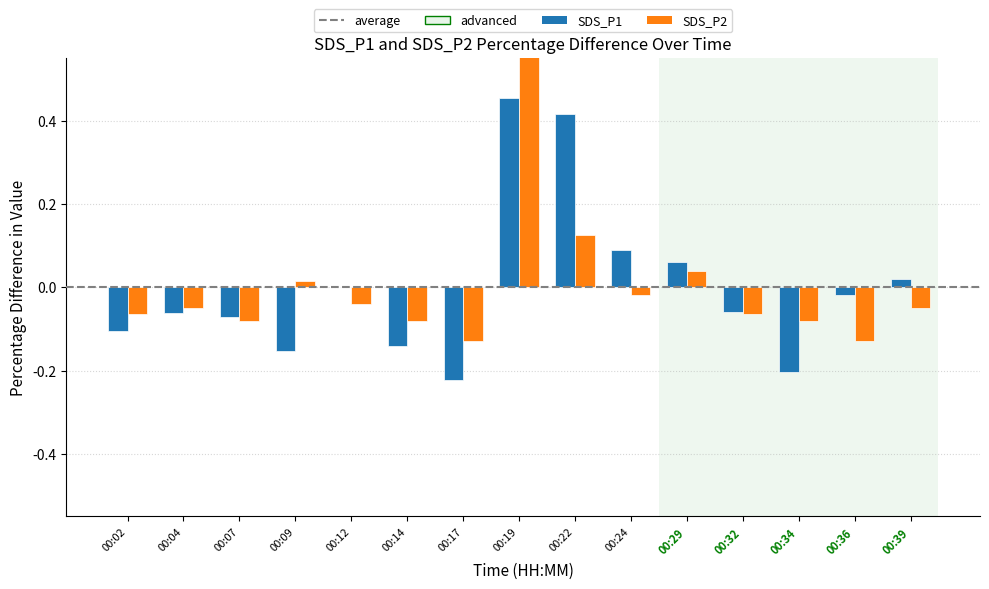

How many bars are there in total?

30